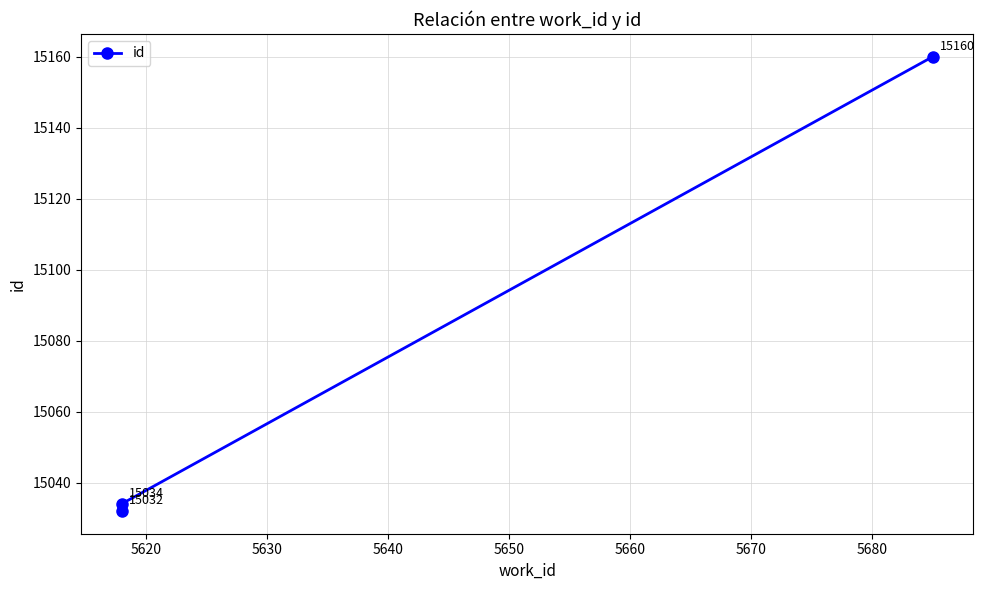

Reading right to left, transcribe all the data shown in this chart.

15160	15034	15032